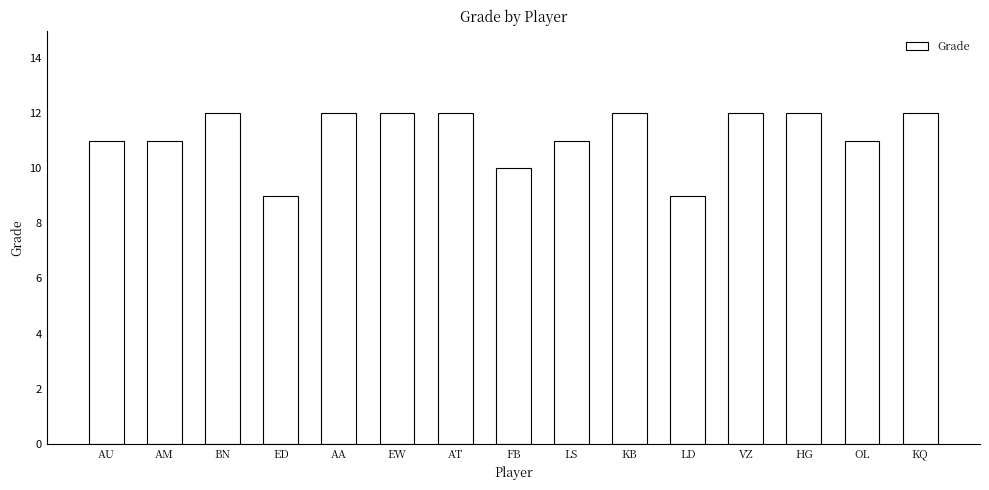

What is the sum of the values at AU and HG?

23